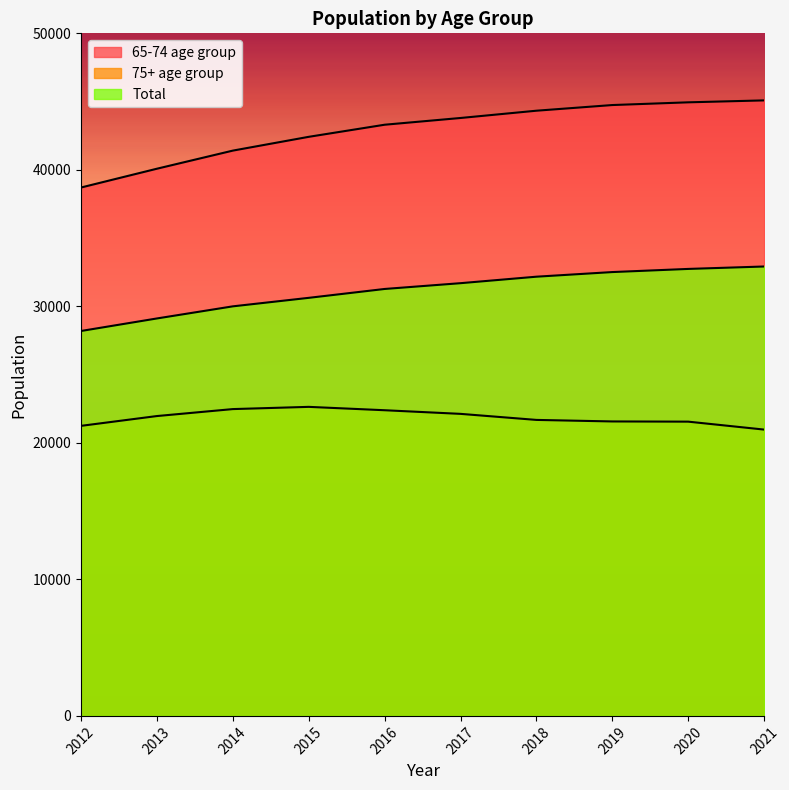

What is the value of the 65-74 age group point at the 6th from the left?

43799